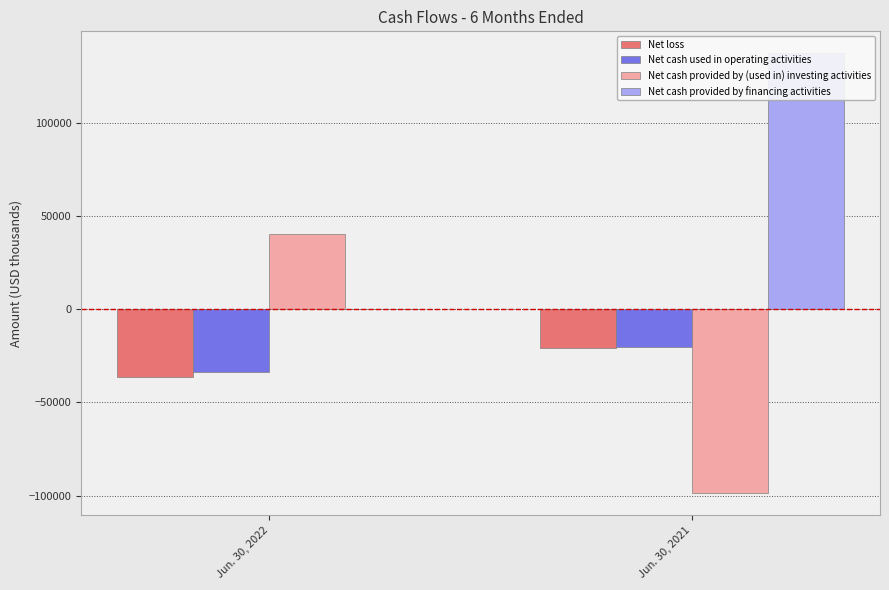

What is the lowest value of the Net loss series?

-36355